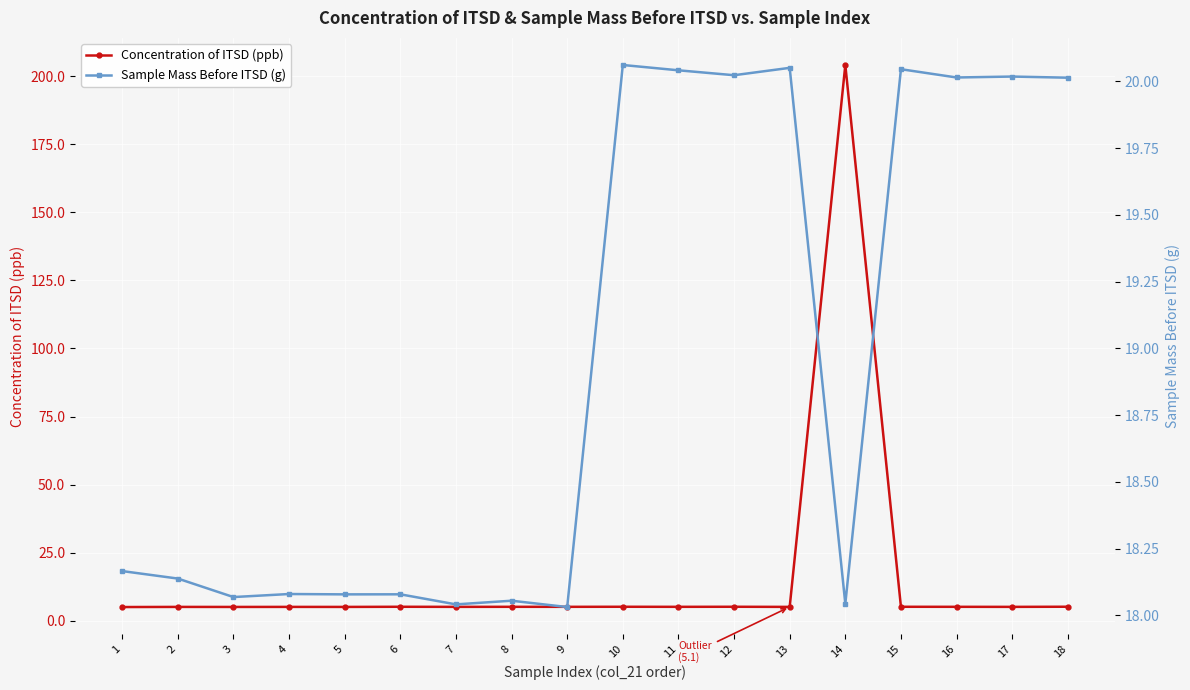

Which series changed the most between 5 and 18?

Sample Mass Before ITSD (g)